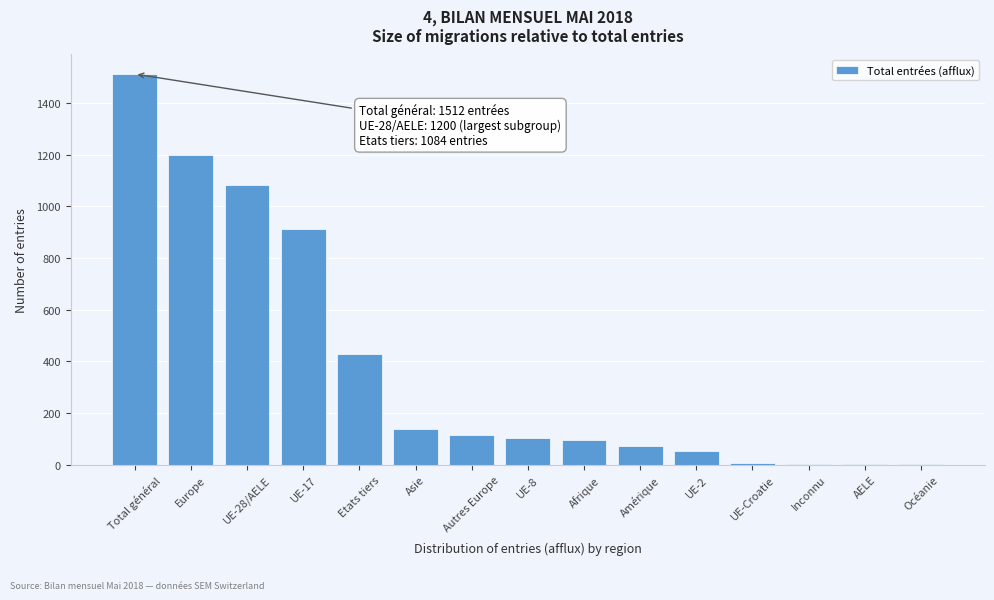

What value does the data have at Autres Europe?

116